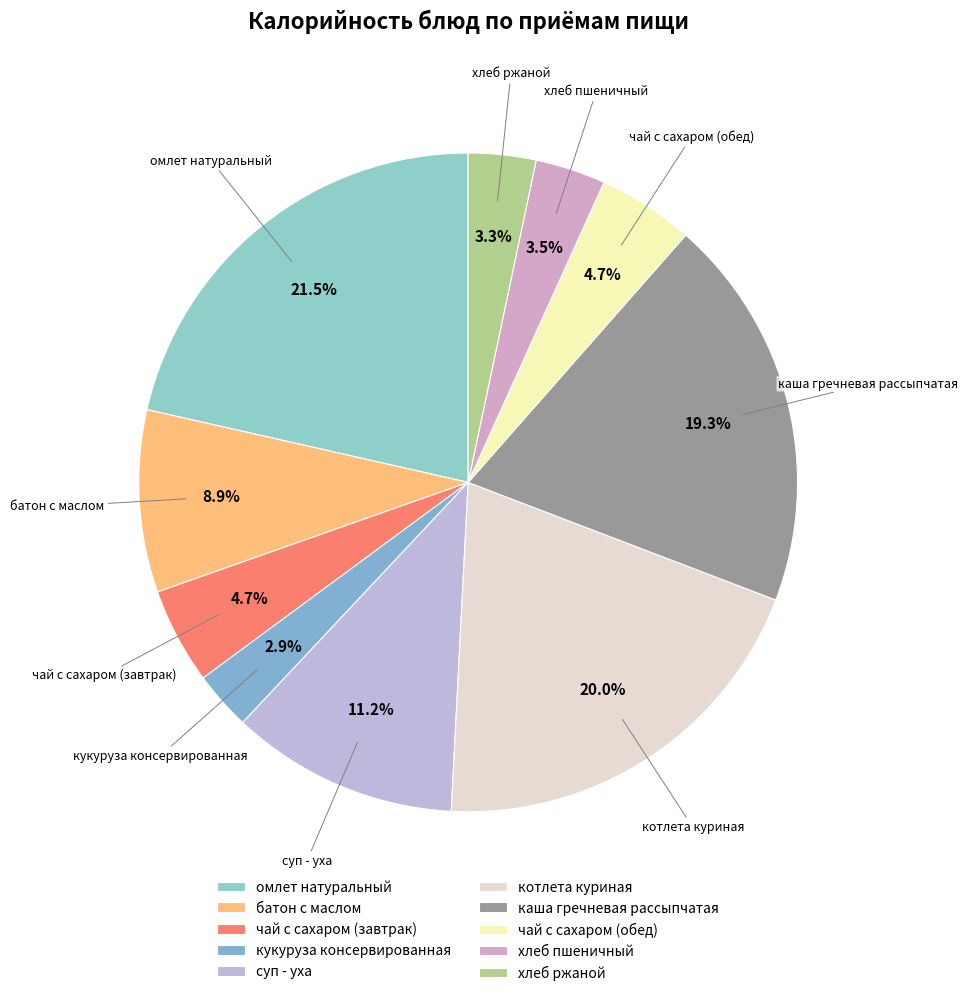

True or false: чай с сахаром (завтрак) accounts for 18% of the total.

False